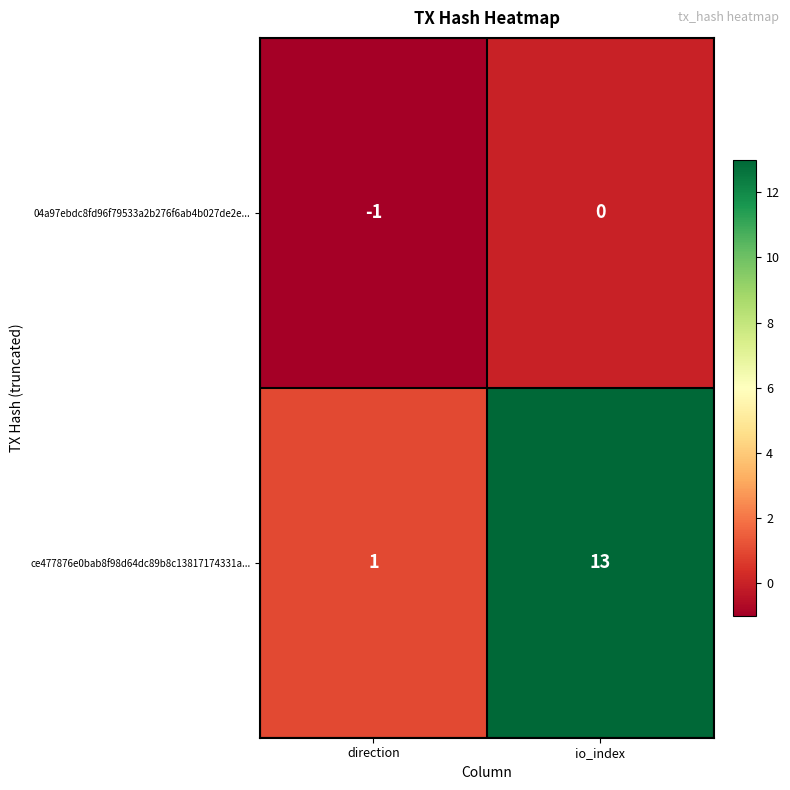

At which category is the sum across all series the highest?

io_index